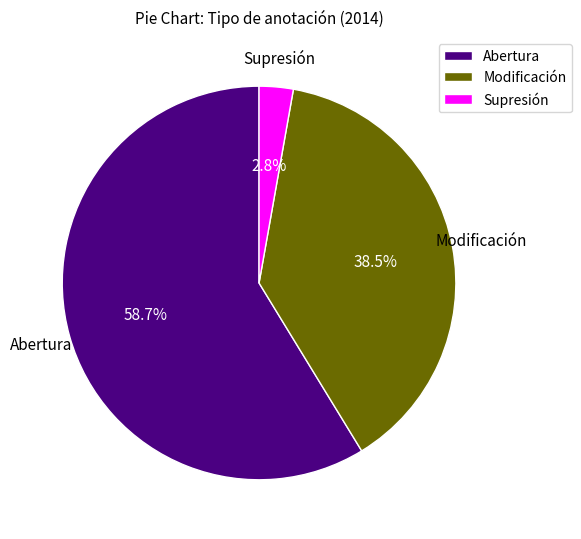

Rank the categories by value from highest to lowest.

Abertura, Modificación, Supresión